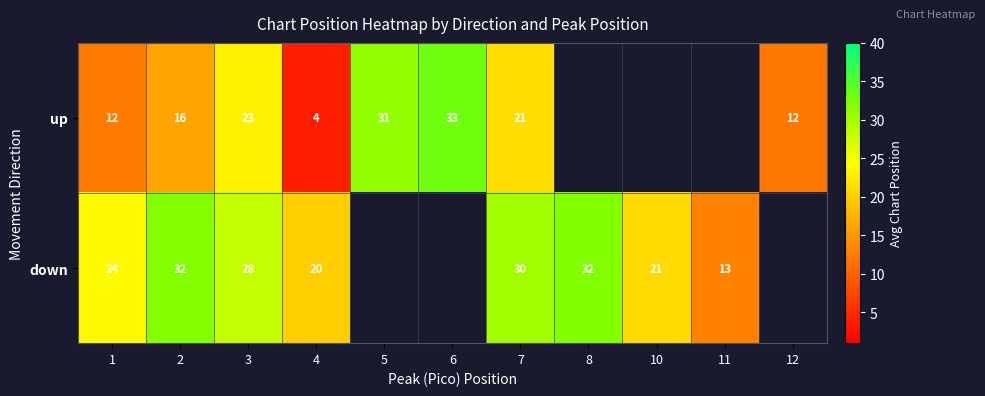

True or false: down has a value of 53.6 at 8.

False